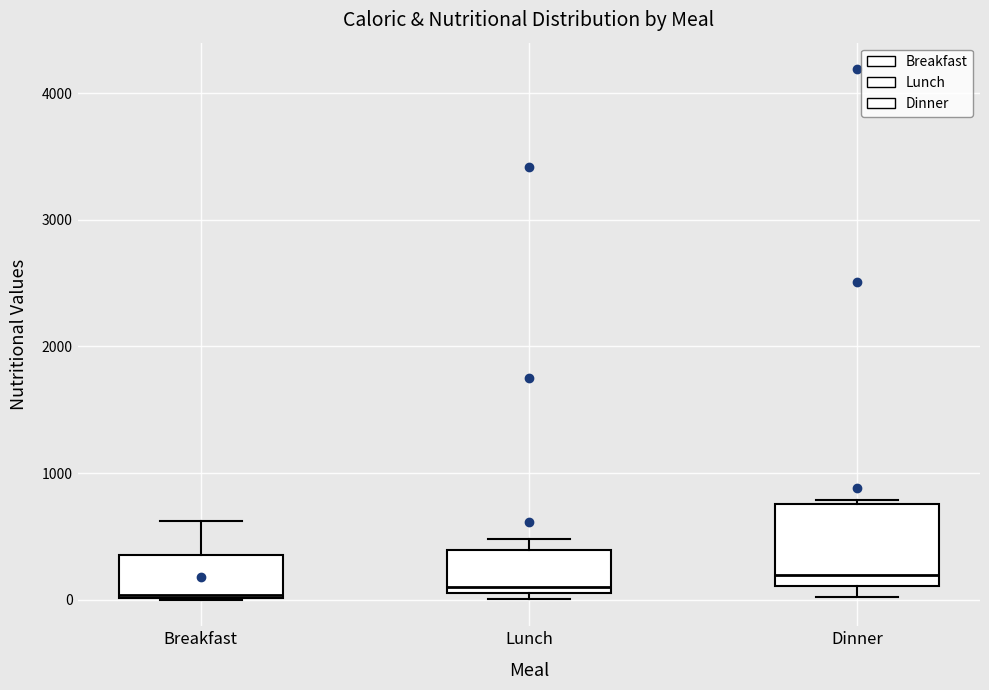

Reading left to right, read every box against the y-axis: the position of its median line, the range the box covers, and the ends of its whiskers. The values are not printed on the chart, so give them approximately, as read against the axis.

Breakfast: median 0, box 0 to 400, whiskers 0 to 600
Lunch: median 100 (just above the box's lower edge), box 100 to 400, whiskers 0 to 500
Dinner: median 200, box 100 to 800, whiskers 0 to 800